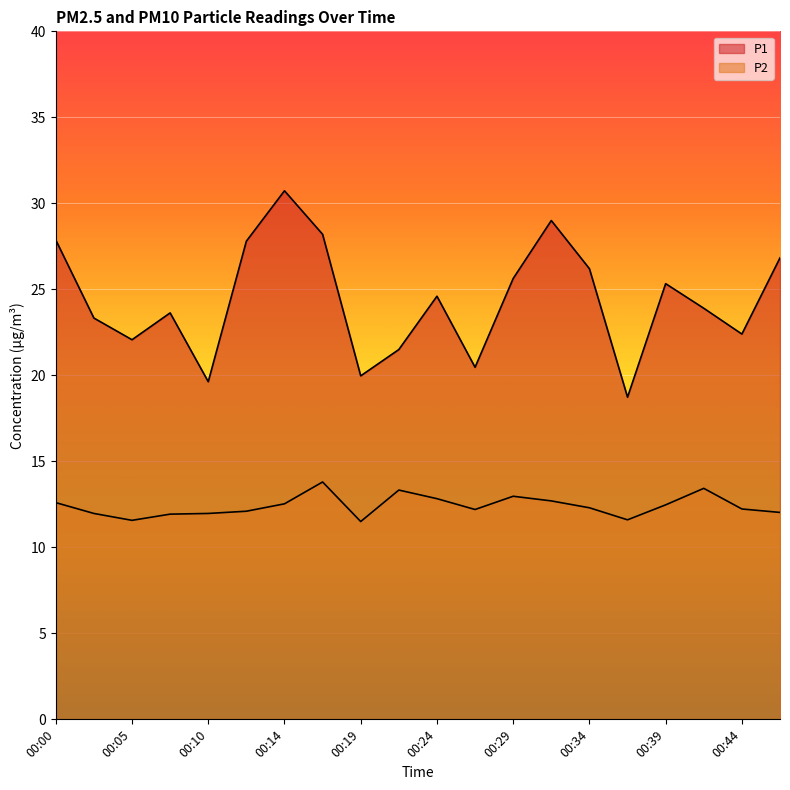

Which has a higher value, 00:00 or 00:10?

00:00